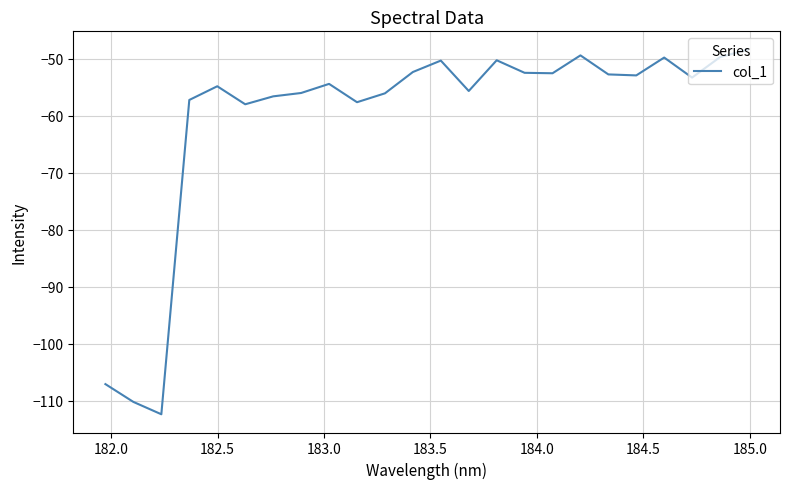

What is the smallest value displayed?

-112.3